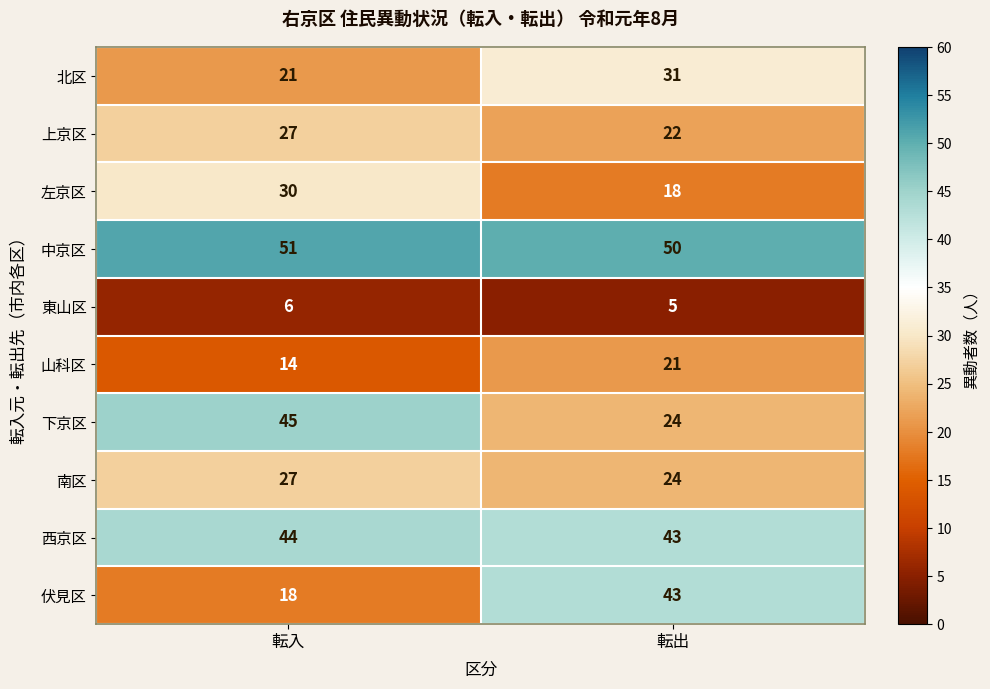

Between 転入 and 転出, which series saw the biggest shift?

伏見区